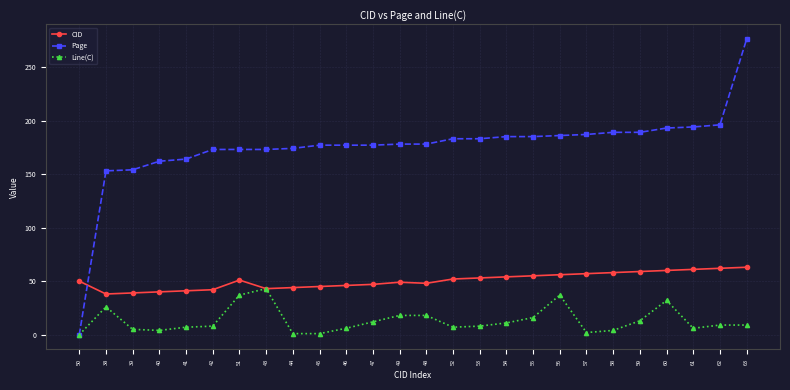

What is the difference between the Page values at 57 and 46?

10